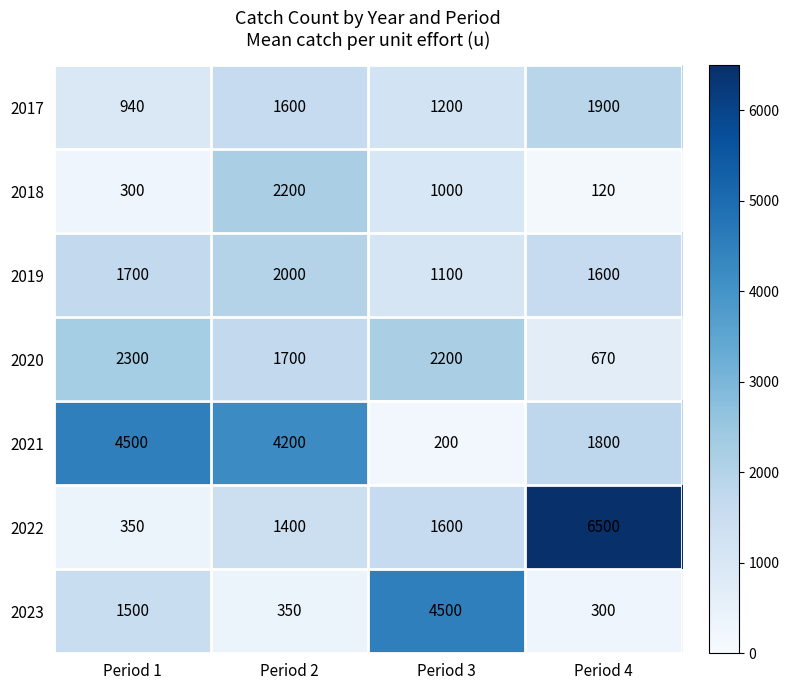

Where does the 2018 series first go above 1000?

Period 2